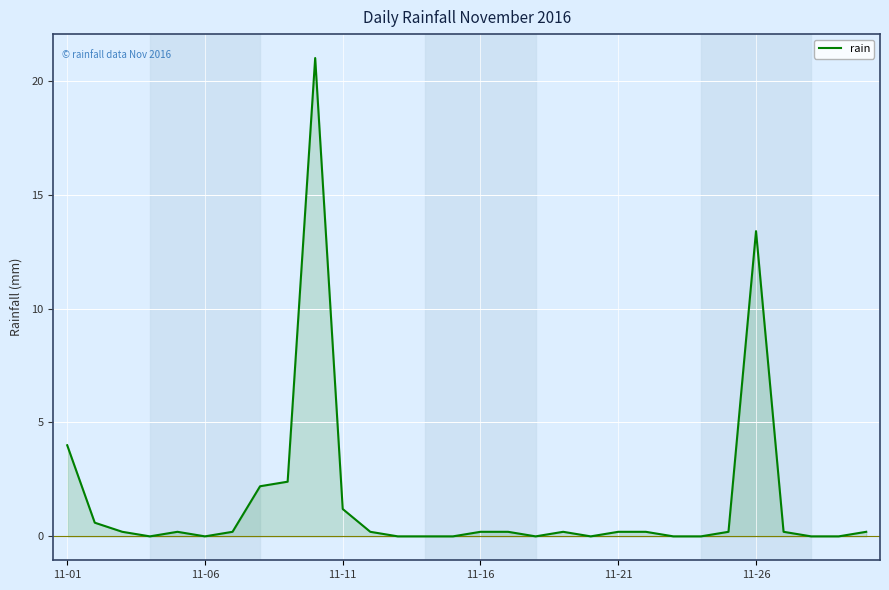

True or false: there are more than 1 points higher than both neighbors.

True